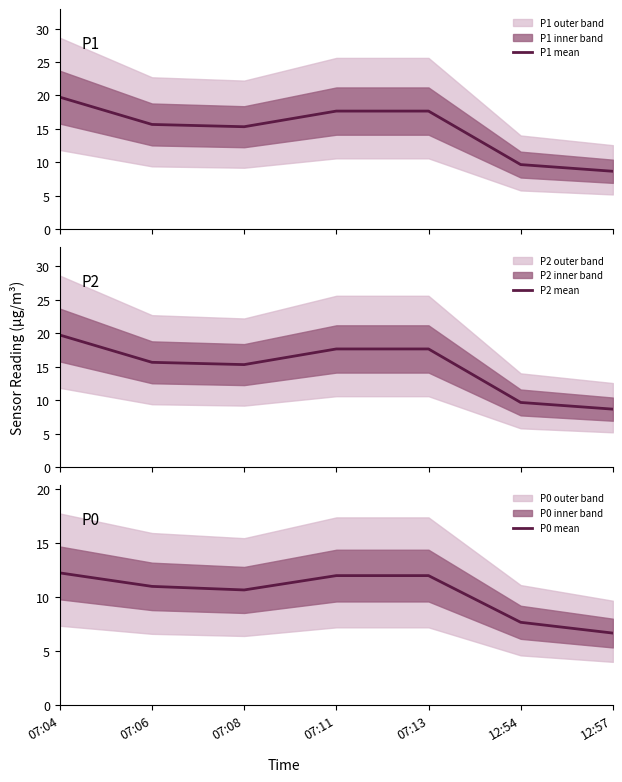

What is the sum of the P1 mean values at 07:11 and 07:04?

37.4